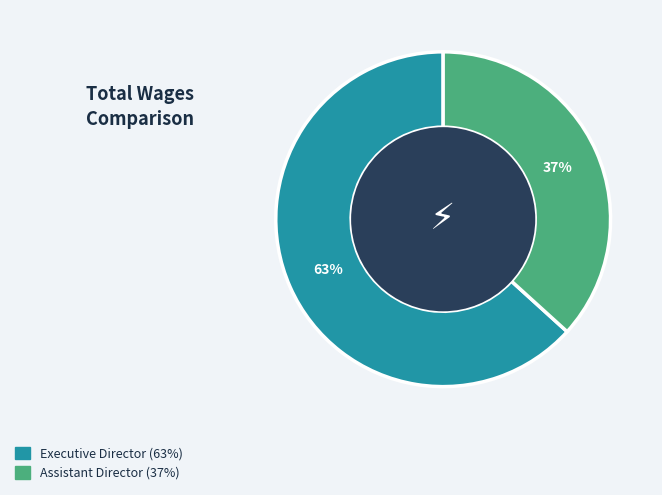

To the nearest percent, what is the average slice percentage?

50%